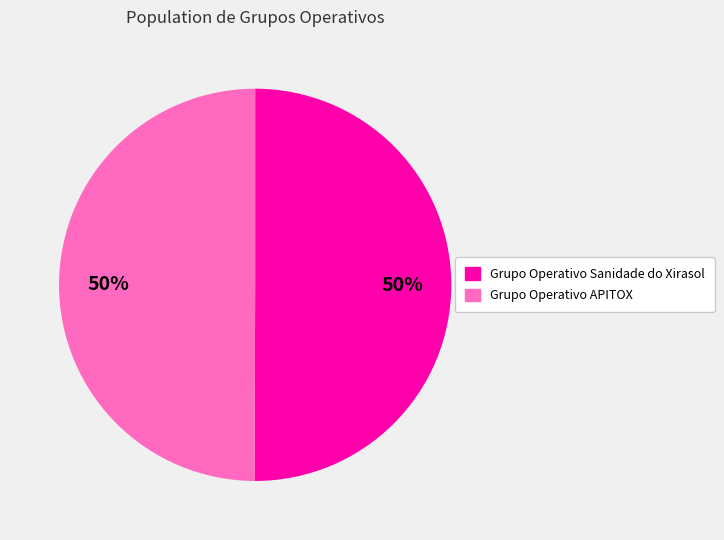

How many slices are in this pie chart?

2